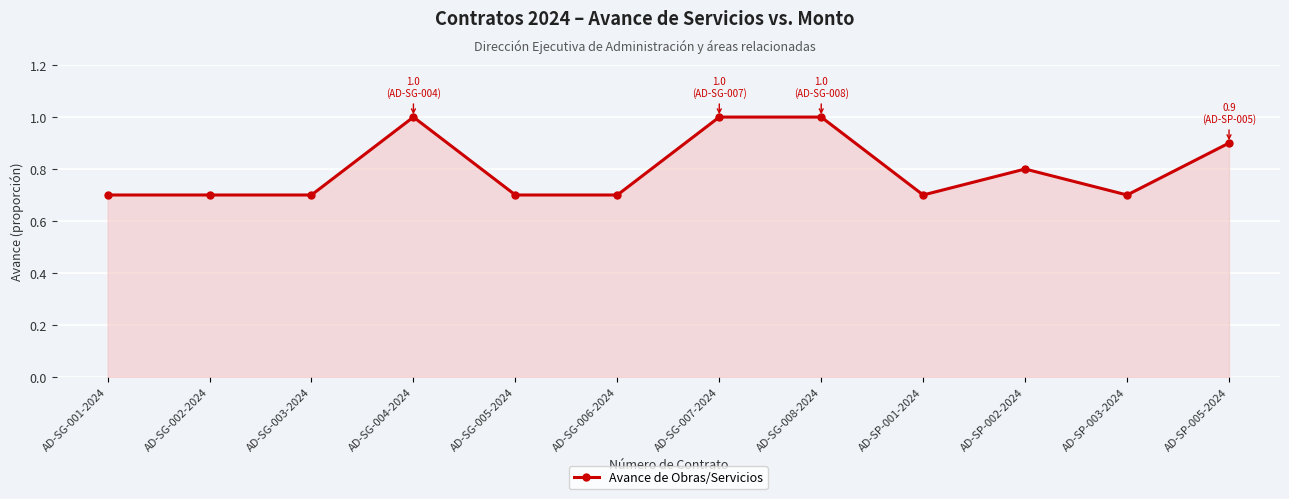

What is the change in value from AD-SP-002-2024 to AD-SP-003-2024?

-0.1